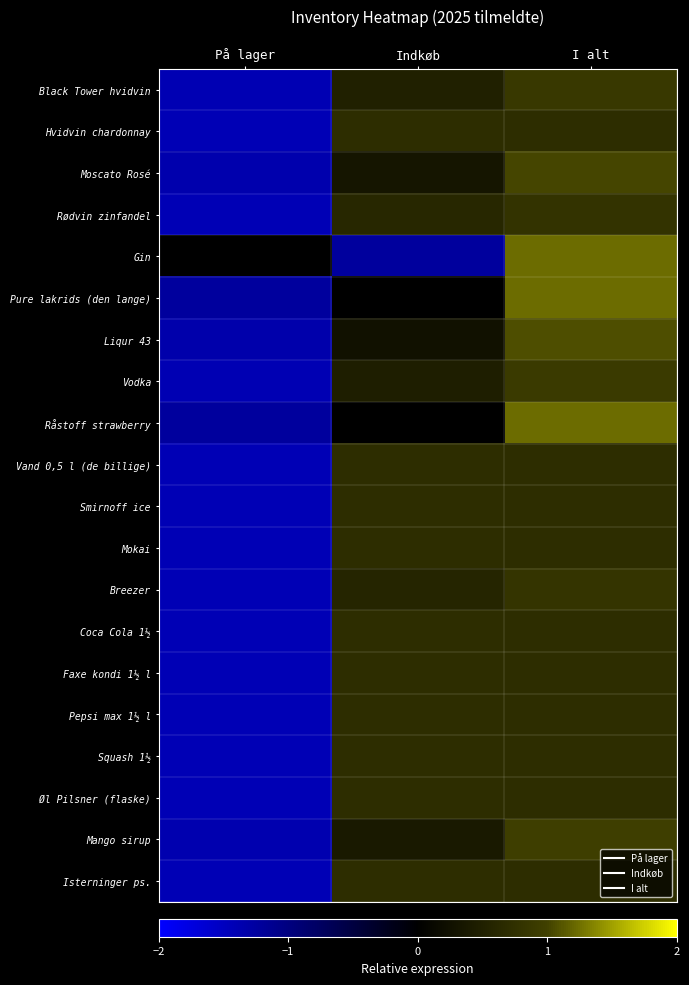

Reading left to right, transcribe all the data shown in this chart.

Black Tower hvidvin: På lager=-1.4	Indkøb=0.5	I alt=0.9
Hvidvin chardonnay: På lager=-1.4	Indkøb=0.7	I alt=0.7
Moscato Rosé: På lager=-1.4	Indkøb=0.3	I alt=1.0
Rødvin zinfandel: På lager=-1.4	Indkøb=0.6	I alt=0.8
Gin: På lager=0.0	Indkøb=-1.2	I alt=1.2
Pure lakrids (den lange): På lager=-1.2	Indkøb=0.0	I alt=1.2
Liqur 43: På lager=-1.3	Indkøb=0.3	I alt=1.1
Vodka: På lager=-1.4	Indkøb=0.5	I alt=0.9
Råstoff strawberry: På lager=-1.2	Indkøb=0.0	I alt=1.2
Vand 0,5 l (de billige): På lager=-1.4	Indkøb=0.7	I alt=0.7
Smirnoff ice: På lager=-1.4	Indkøb=0.7	I alt=0.7
Mokai: På lager=-1.4	Indkøb=0.7	I alt=0.7
Breezer: På lager=-1.4	Indkøb=0.6	I alt=0.8
Coca Cola 1½: På lager=-1.4	Indkøb=0.7	I alt=0.7
Faxe kondi 1½ l: På lager=-1.4	Indkøb=0.7	I alt=0.7
Pepsi max 1½ l: På lager=-1.4	Indkøb=0.7	I alt=0.7
Squash 1½: På lager=-1.4	Indkøb=0.7	I alt=0.7
Øl Pilsner (flaske): På lager=-1.4	Indkøb=0.7	I alt=0.7
Mango sirup: På lager=-1.4	Indkøb=0.4	I alt=1.0
Isterninger ps.: På lager=-1.4	Indkøb=0.7	I alt=0.7